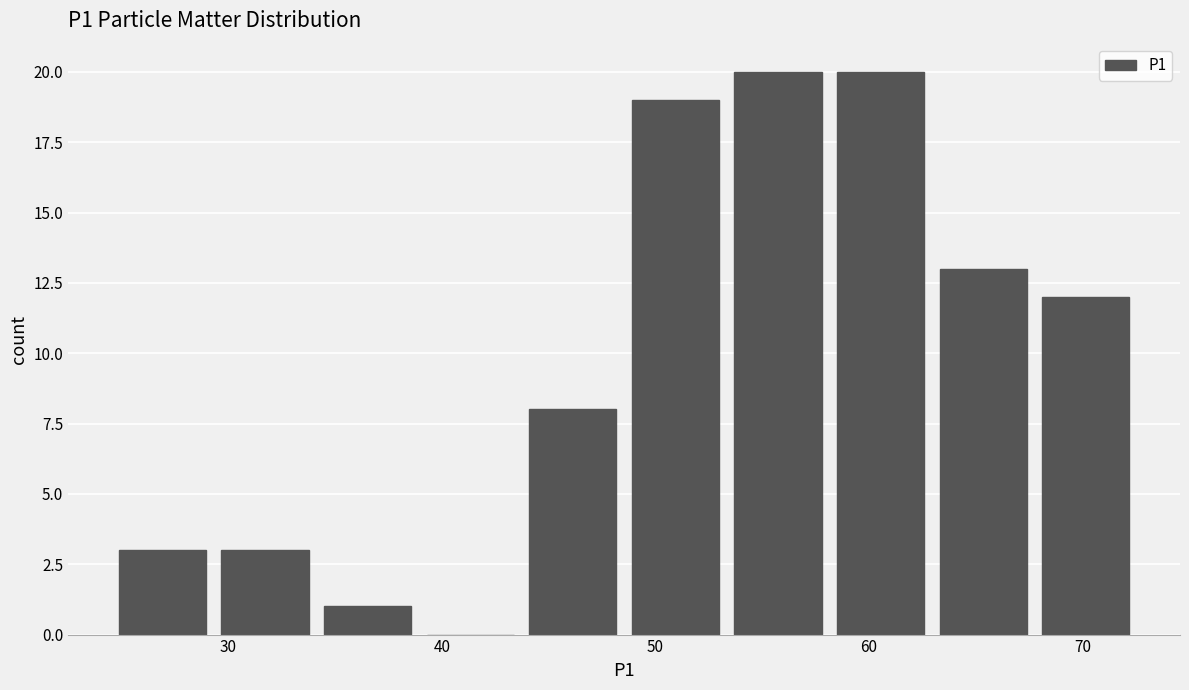

Reading left to right, list every bar in this chart as the range it spans on the x-axis followed by its height. Neither the bar edges nor the heights are printed on the chart, so give them approximately, as read against the axes.

25 to 29: 3
29 to 34: 3
34 to 39: 1
39 to 44: 0
44 to 49: 8
49 to 53: 19
53 to 58: 20
58 to 63: 20
63 to 68: 13
68 to 73: 12